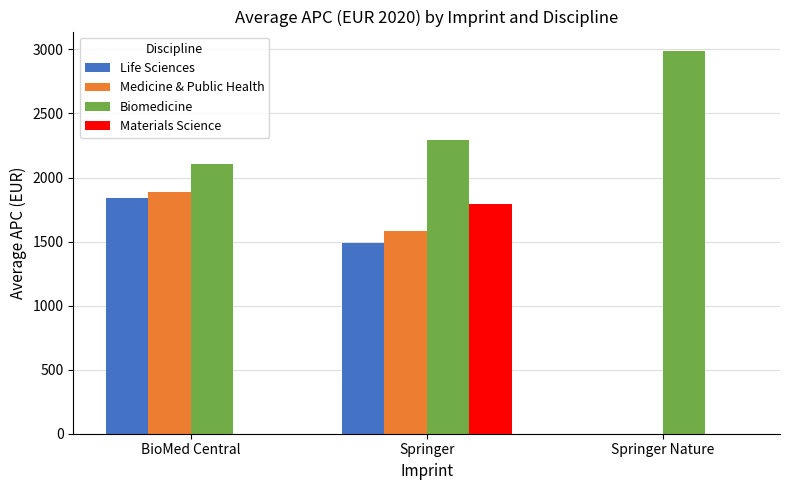

At which category does the chart reach its peak across all series?

Springer Nature